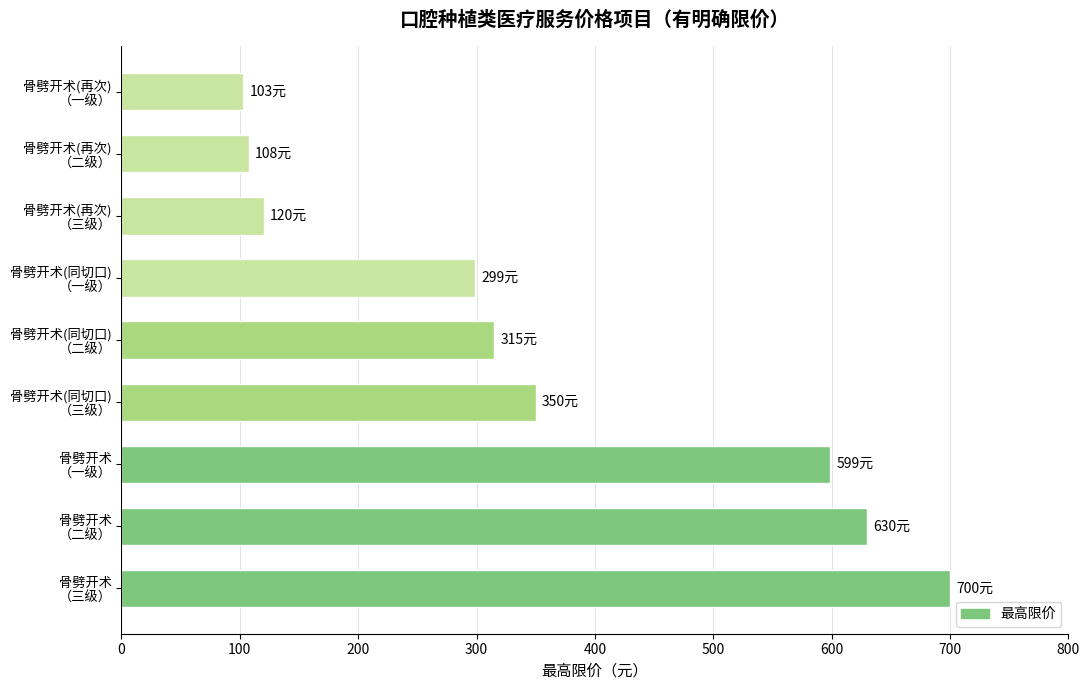

What is the difference between the maximum and second lowest values?

592